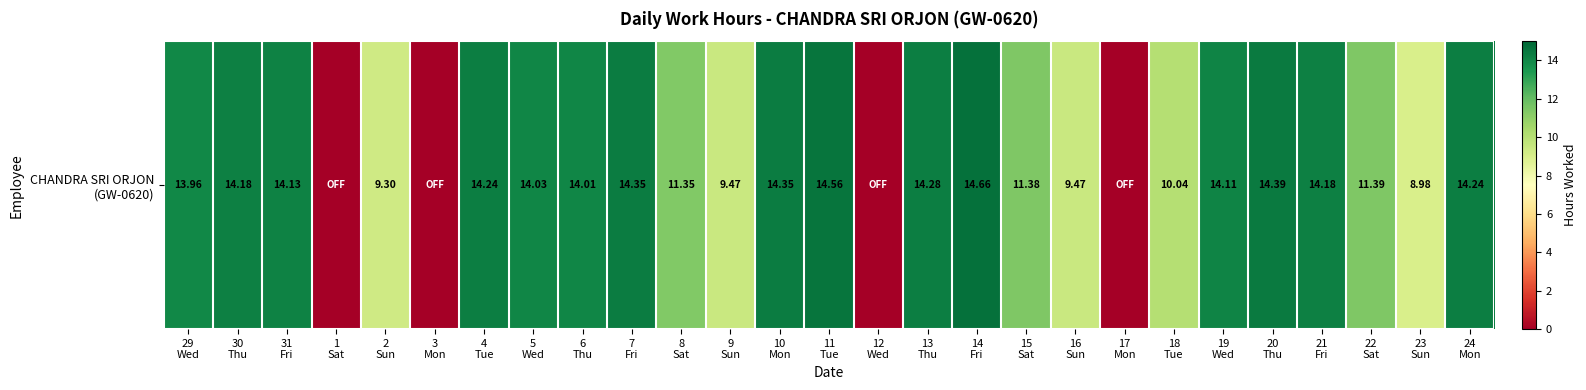

What is the sum of the values at 23
Sun and 30
Thu?

23.2